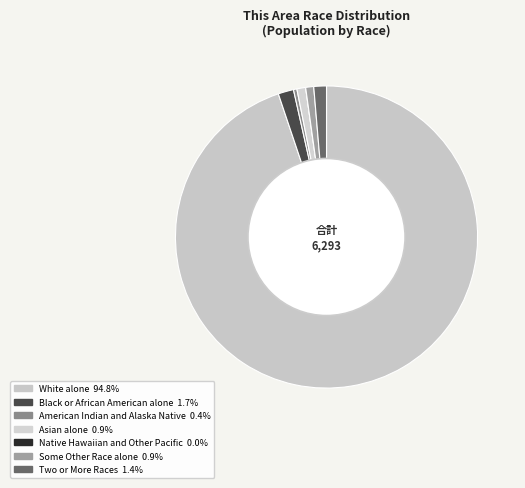

To the nearest percent, what portion does White alone represent?

95%